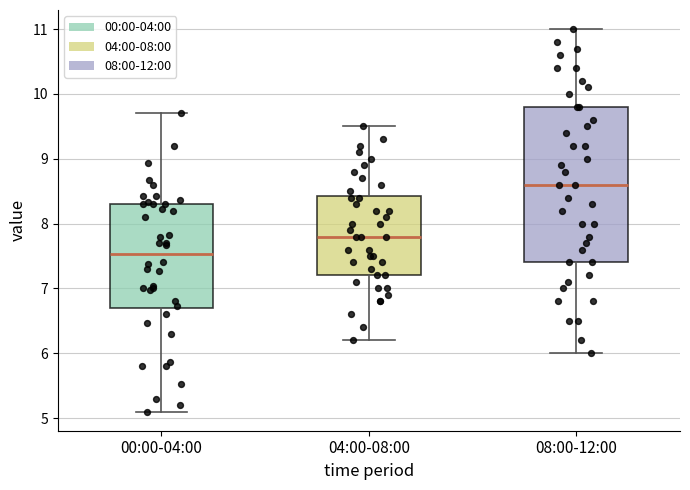

Which box's median line is the lowest?

00:00-04:00